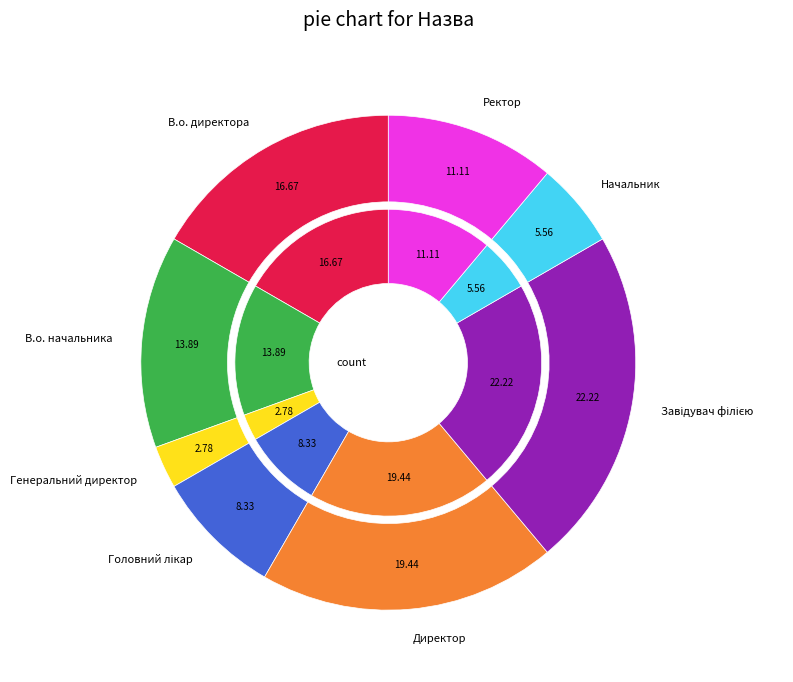

To the nearest percent, what portion does Завідувач філією represent?

22%